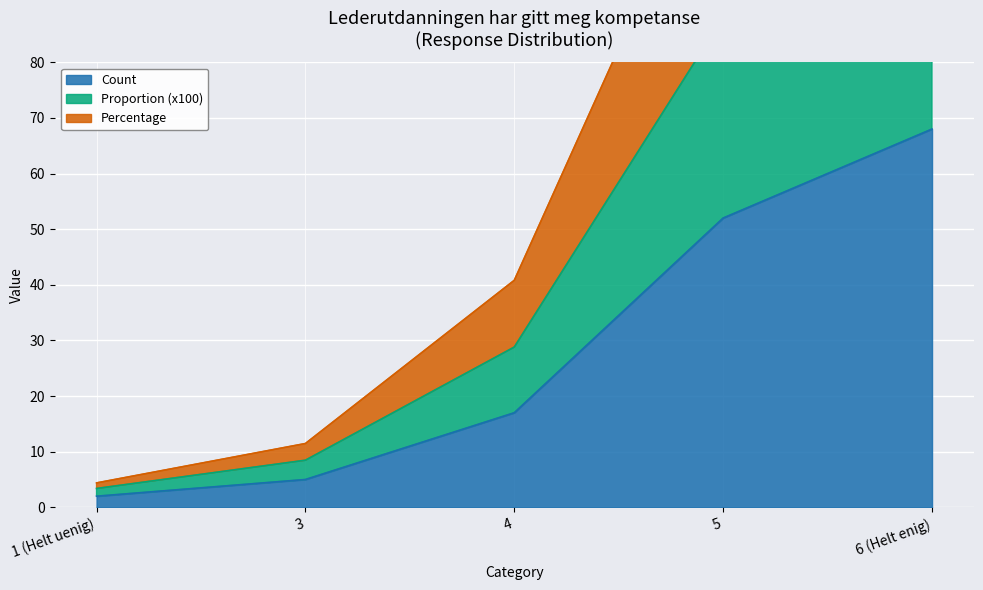

Count the number of categories in the chart.

5